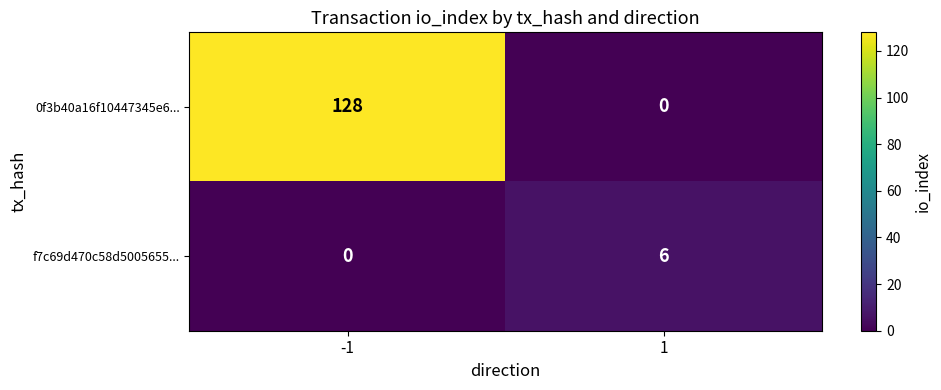

Which series has the largest total across all categories?

0f3b40a16f10447345e6...